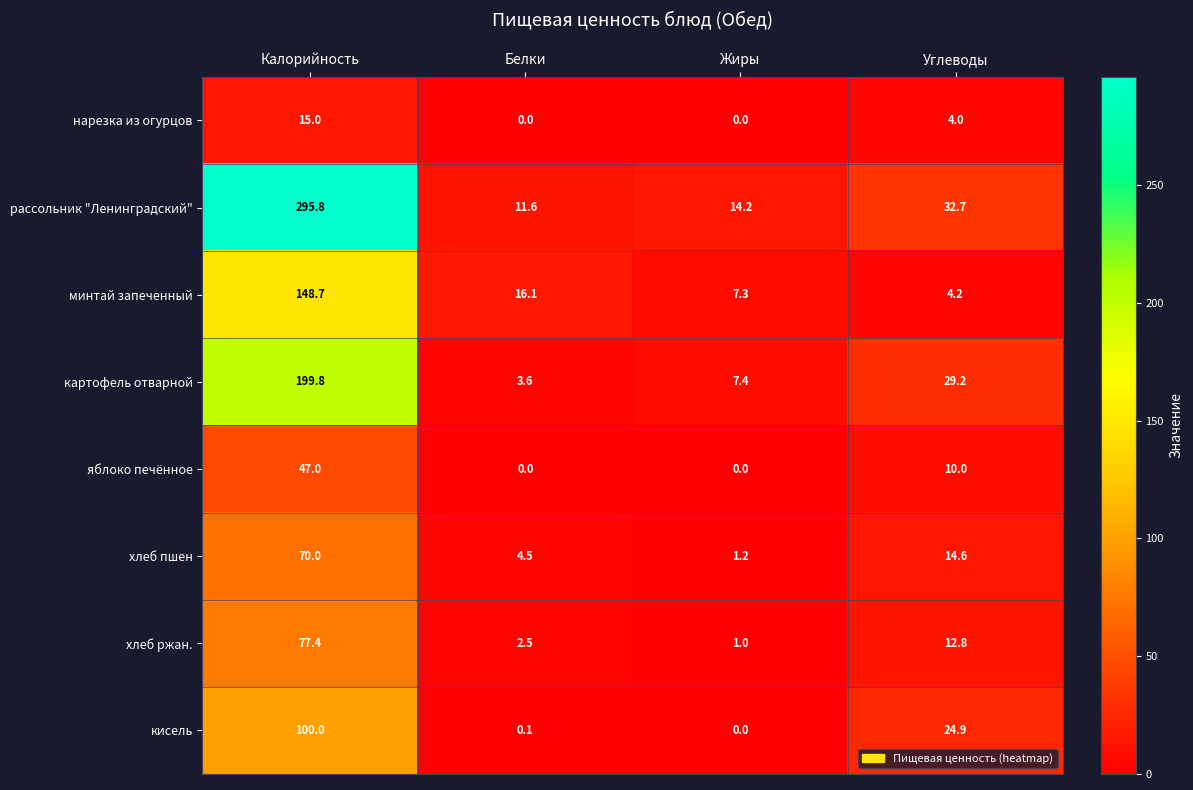

Which series has the widest spread of values?

рассольник "Ленинградский"